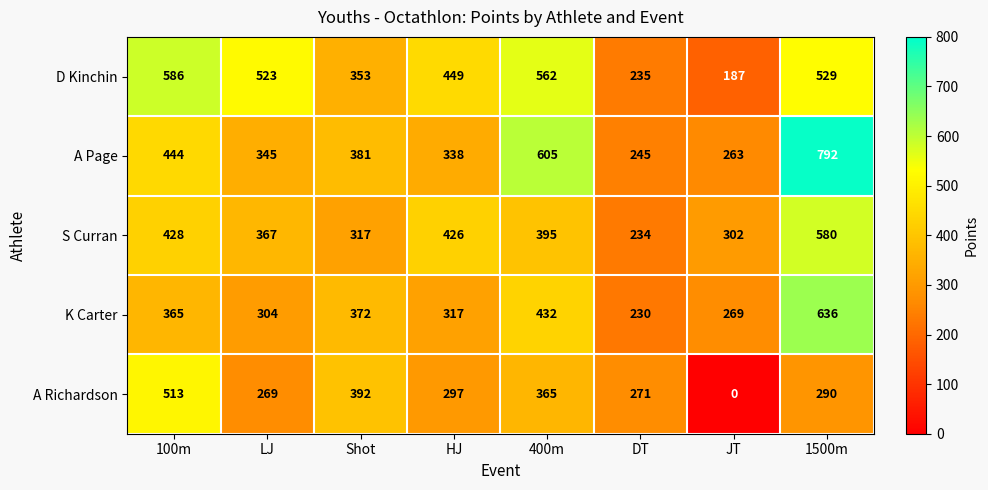

At which label does A Richardson reach its peak?

100m